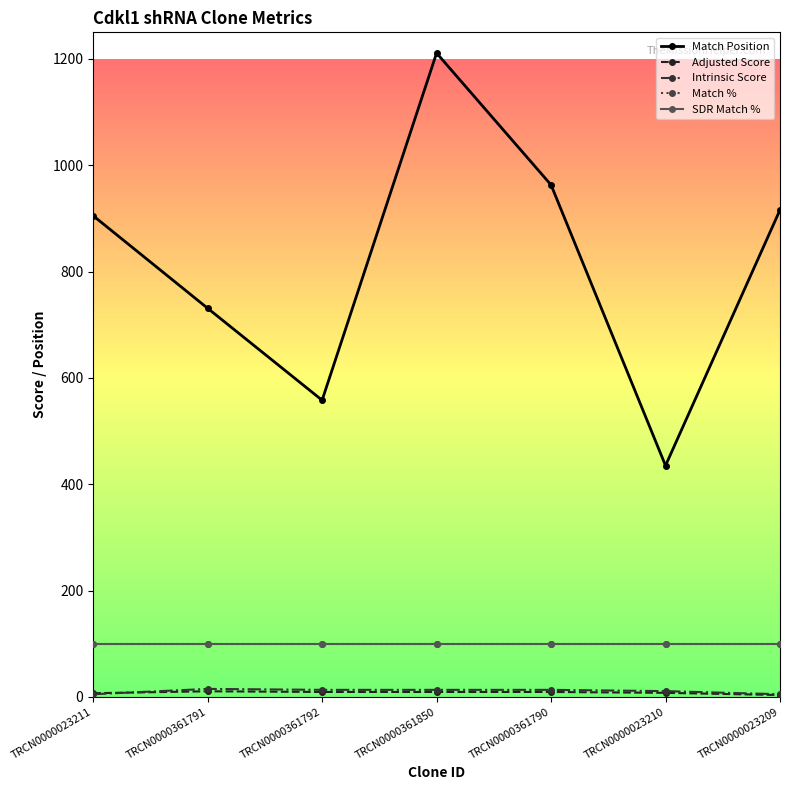

What is the difference between the second highest and second lowest values in the Adjusted Score series?

2.3